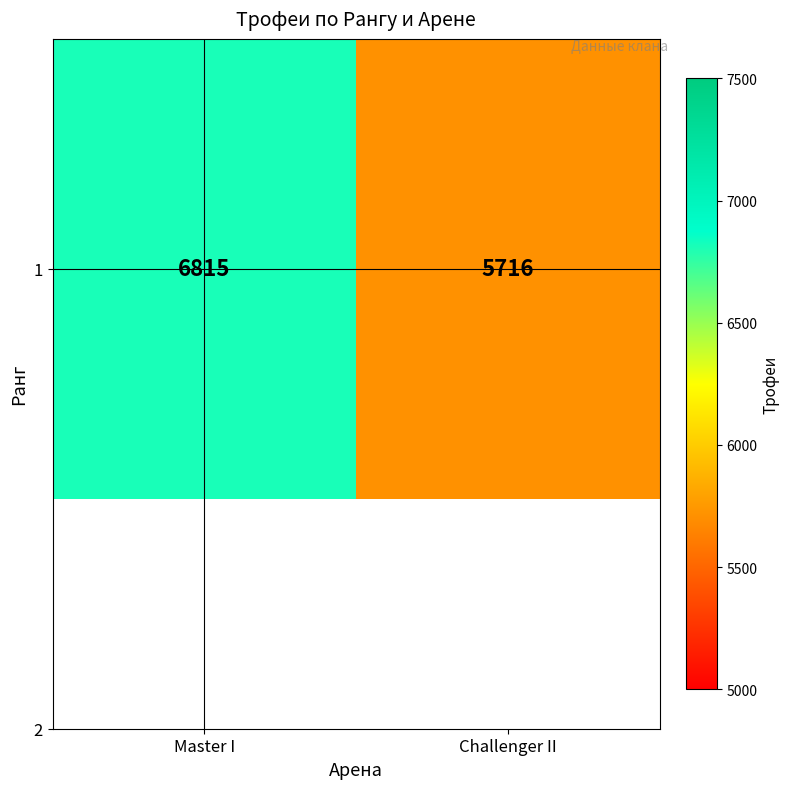

Between Master I and Challenger II, which is larger?

Master I